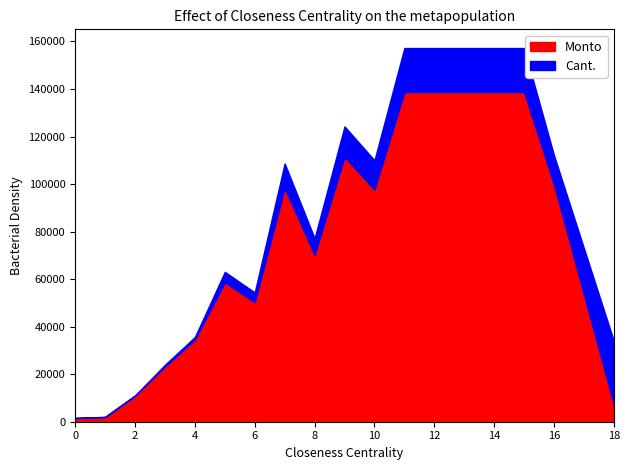

Which series has the largest total across all categories?

Monto